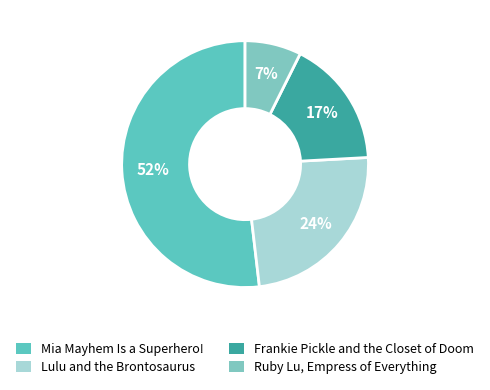

To the nearest percent, what is the average slice percentage?

25%